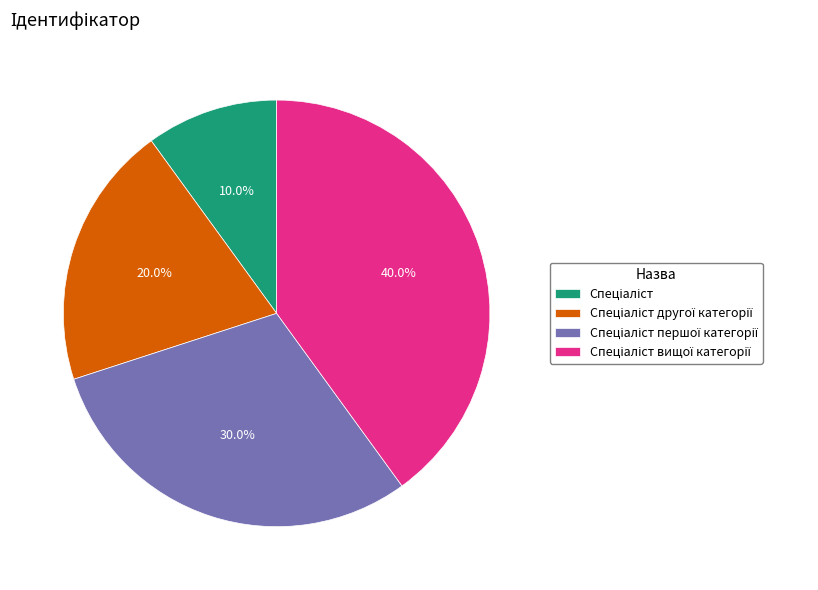

Is there any slice that represents more than half of the pie?

No